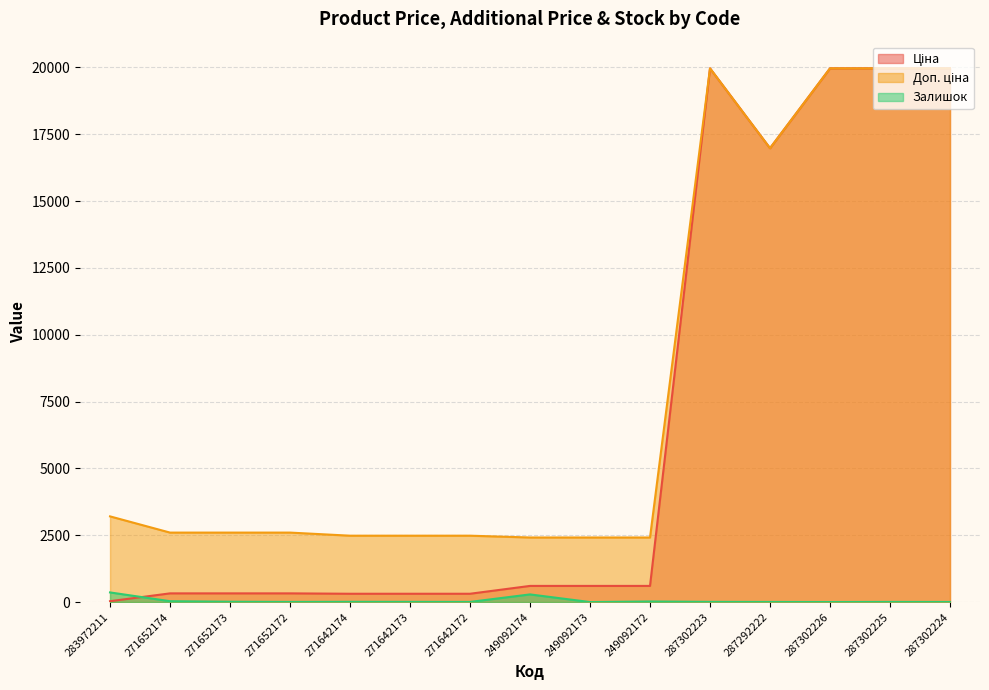

Reading right to left, what are all the values shown in this chart?

Ціна: 287302224=19964.2	287302225=19964.2	287302226=19964.2	287292222=16976.3	287302223=19964.2	249092172=603.7	249092173=603.7	249092174=603.7	271642172=310.3	271642173=310.3	271642174=310.3	271652172=324.8	271652173=324.8	271652174=324.8	283972211=32.0
Доп. ціна: 287302224=19964.2	287302225=19964.2	287302226=19964.2	287292222=16976.3	287302223=19964.2	249092172=2414.8	249092173=2414.8	249092174=2414.8	271642172=2482.4	271642173=2482.4	271642174=2482.4	271652172=2598.3	271652173=2598.3	271652174=2598.3	283972211=3205.0
Залишок: 287302224=3.0	287302225=5.0	287302226=1.0	287292222=4.0	287302223=7.0	249092172=21.0	249092173=0.0	249092174=286.0	271642172=5.0	271642173=7.0	271642174=9.0	271652172=5.0	271652173=12.0	271652174=32.0	283972211=360.0